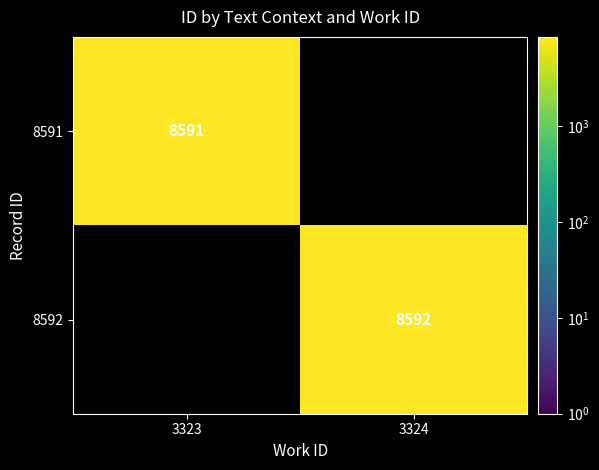

Which has a higher value, 3323 or 3324?

3324